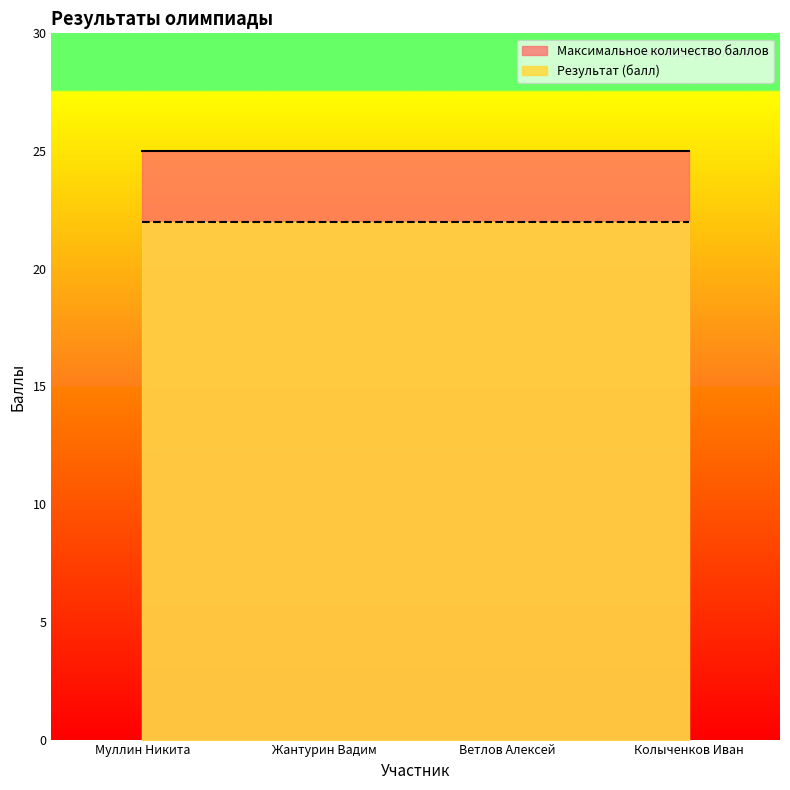

Does the chart display data point markers on the line(s)?

No